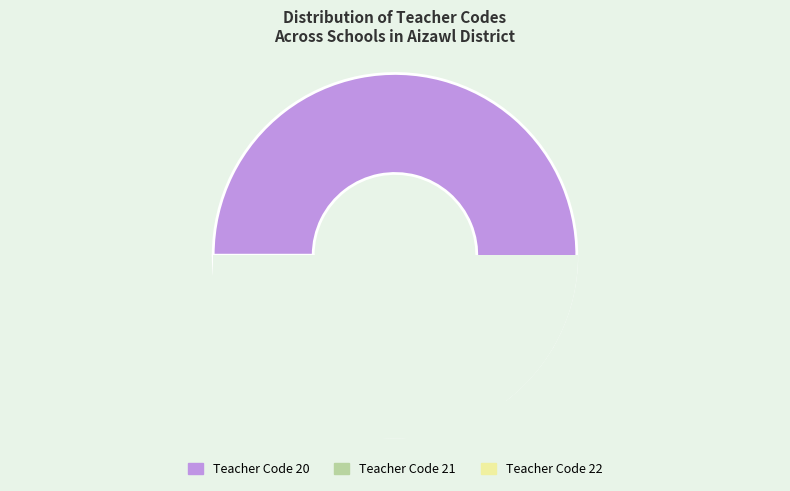

True or false: Teacher Code 22 accounts for 17% of the total.

True